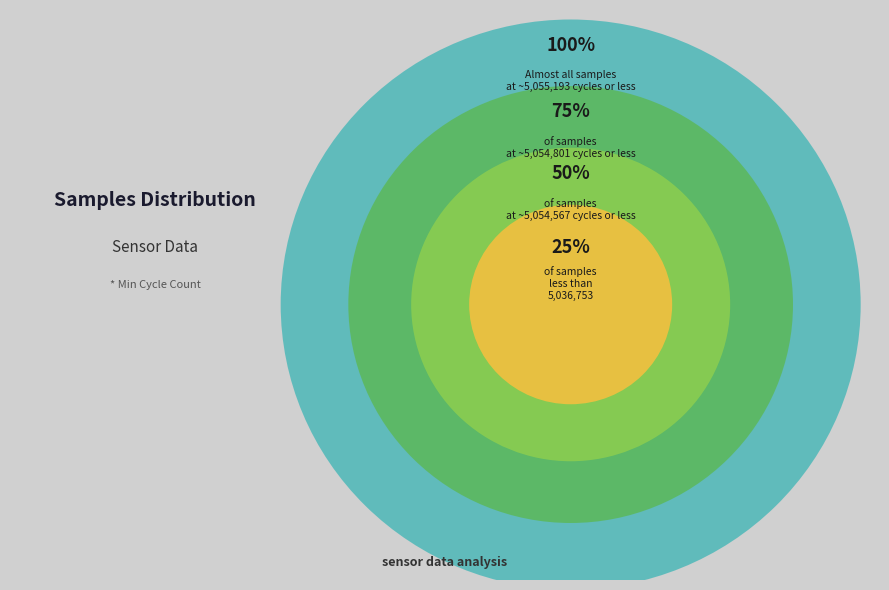

Is it true that 28 is 1% of the pie?

False